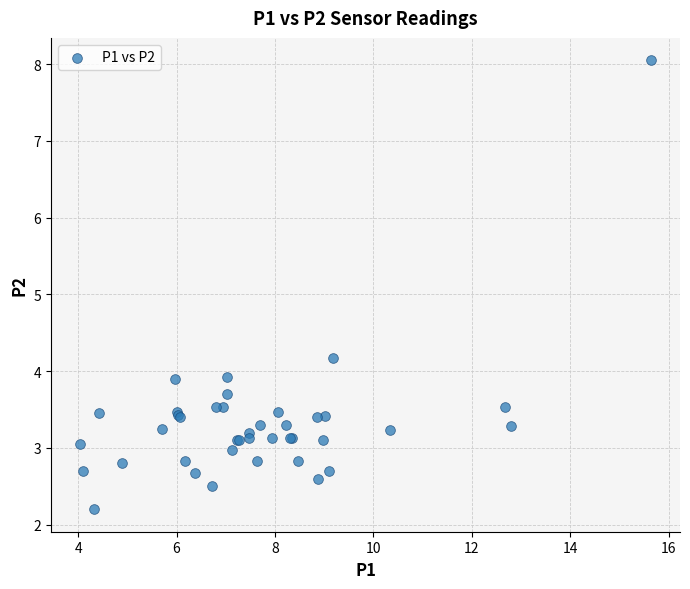

What Y value in the scatter plot is closest to 5?

4.2